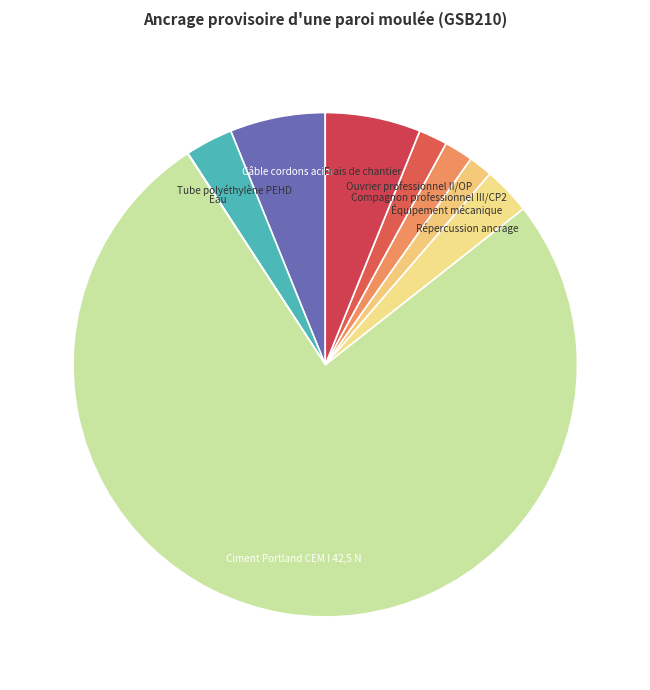

What is the largest slice in the pie chart?

Ciment Portland CEM I 42,5 N